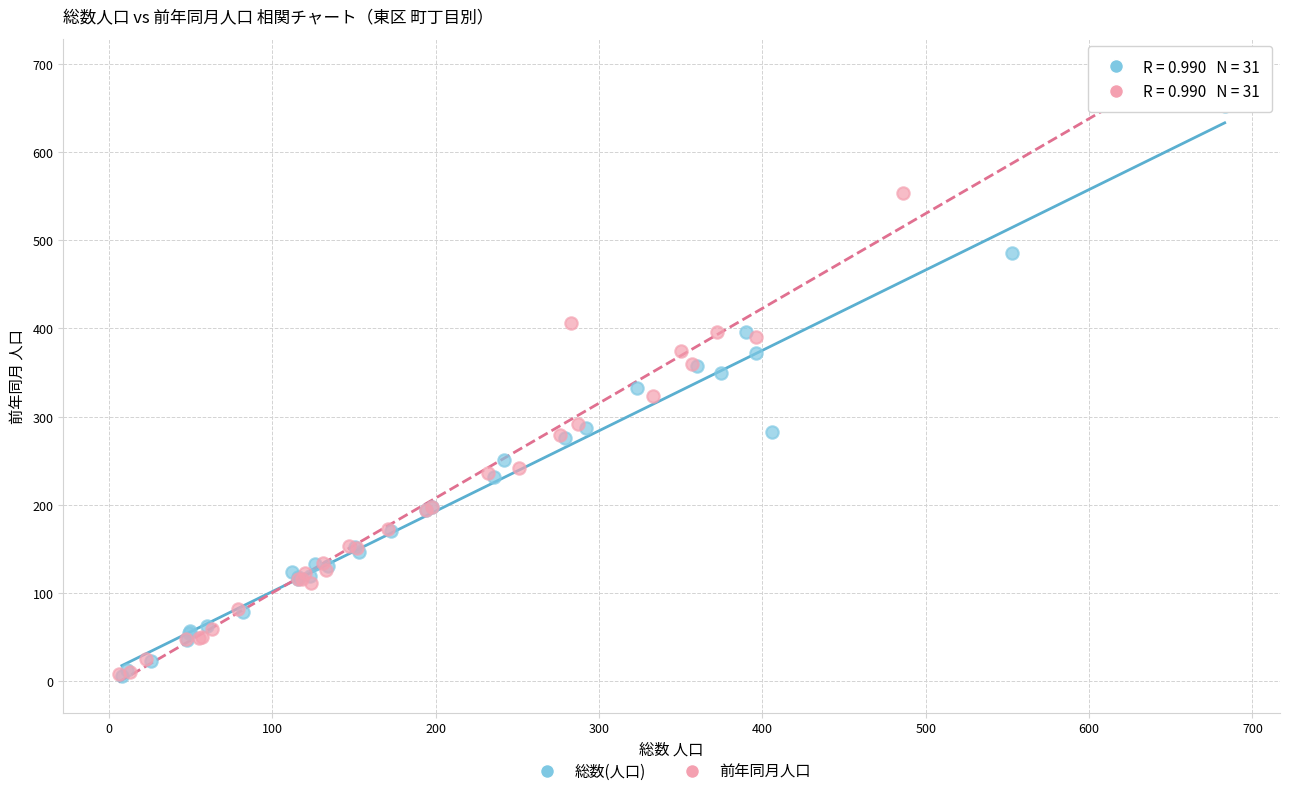

Which series has the widest spread of Y values?

前年同月人口